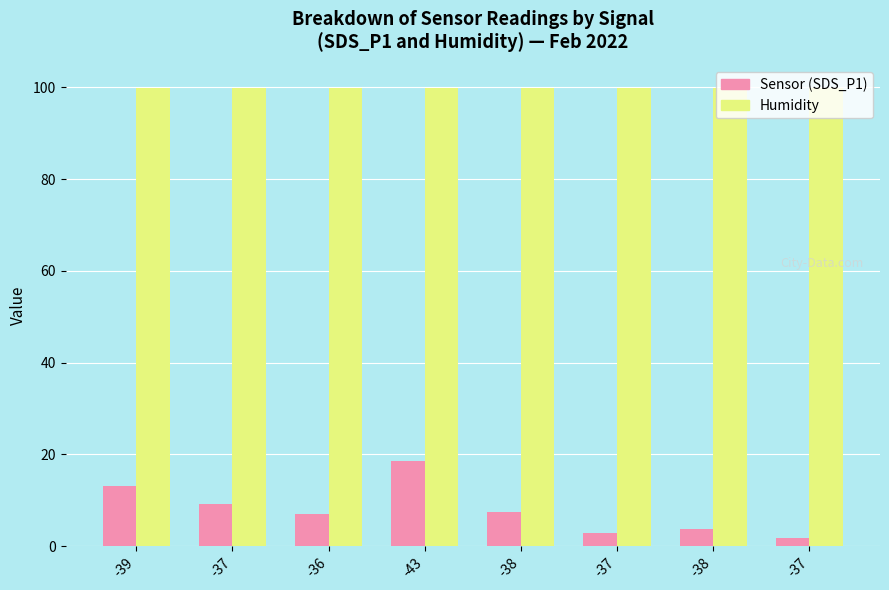

Rank the series at -43 from lowest to highest value.

Sensor (SDS_P1), Humidity